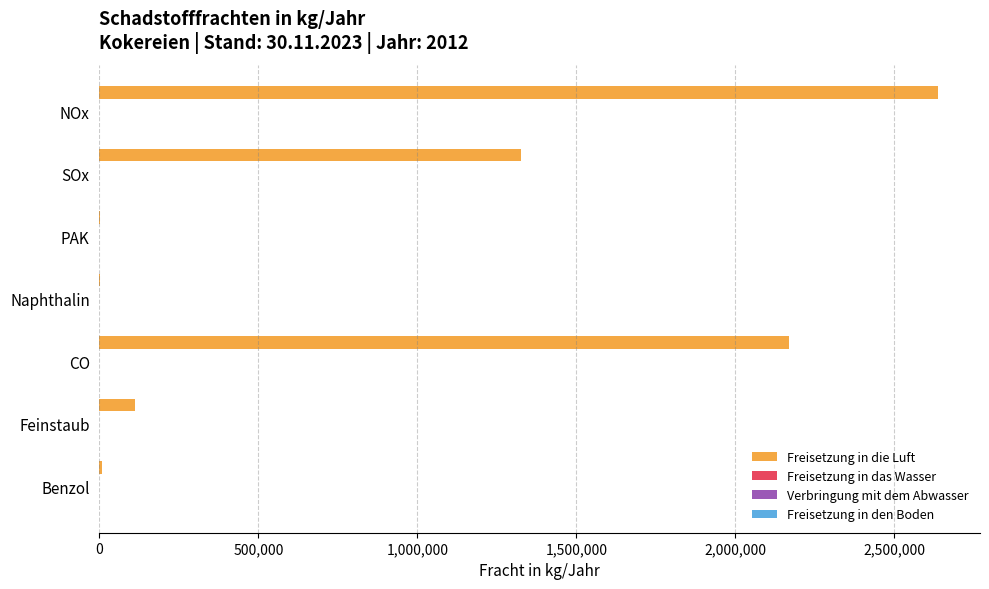

Which series has the largest total across all categories?

Freisetzung in die Luft